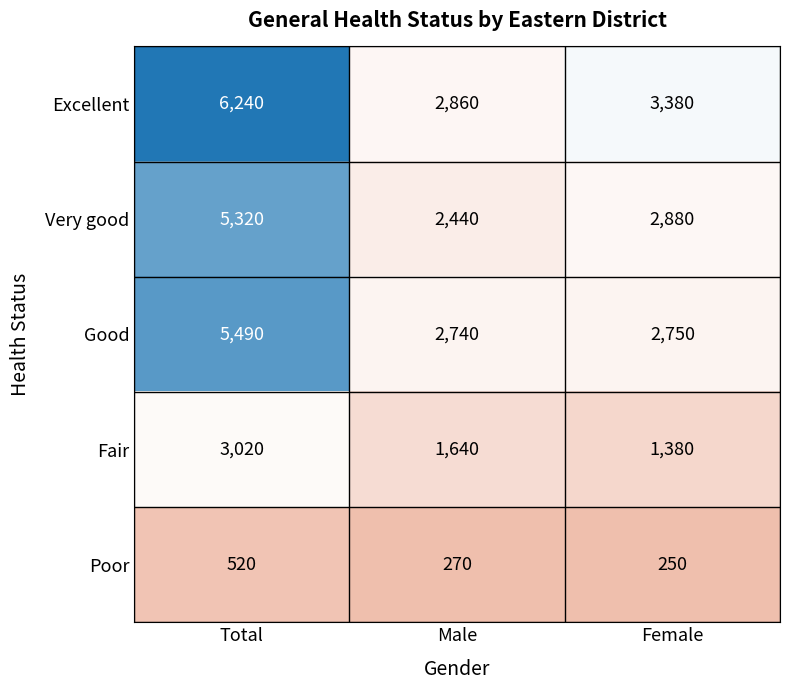

Count the number of categories in the chart.

3